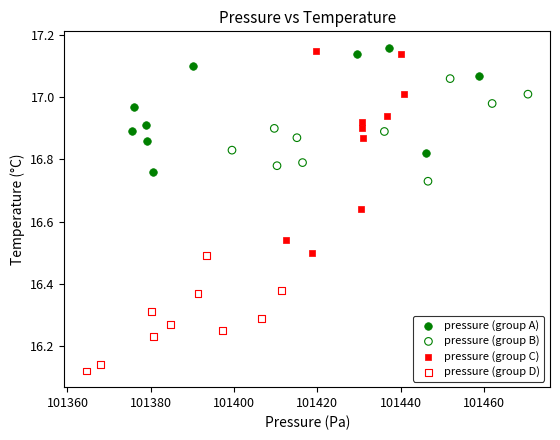

Which series reaches the maximum Y coordinate?

pressure (group A)